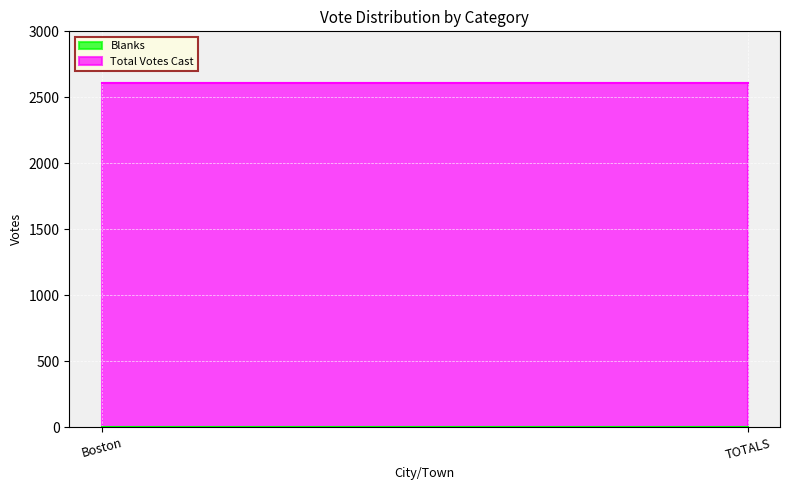

Between Boston and TOTALS, which series saw the biggest shift?

Blanks